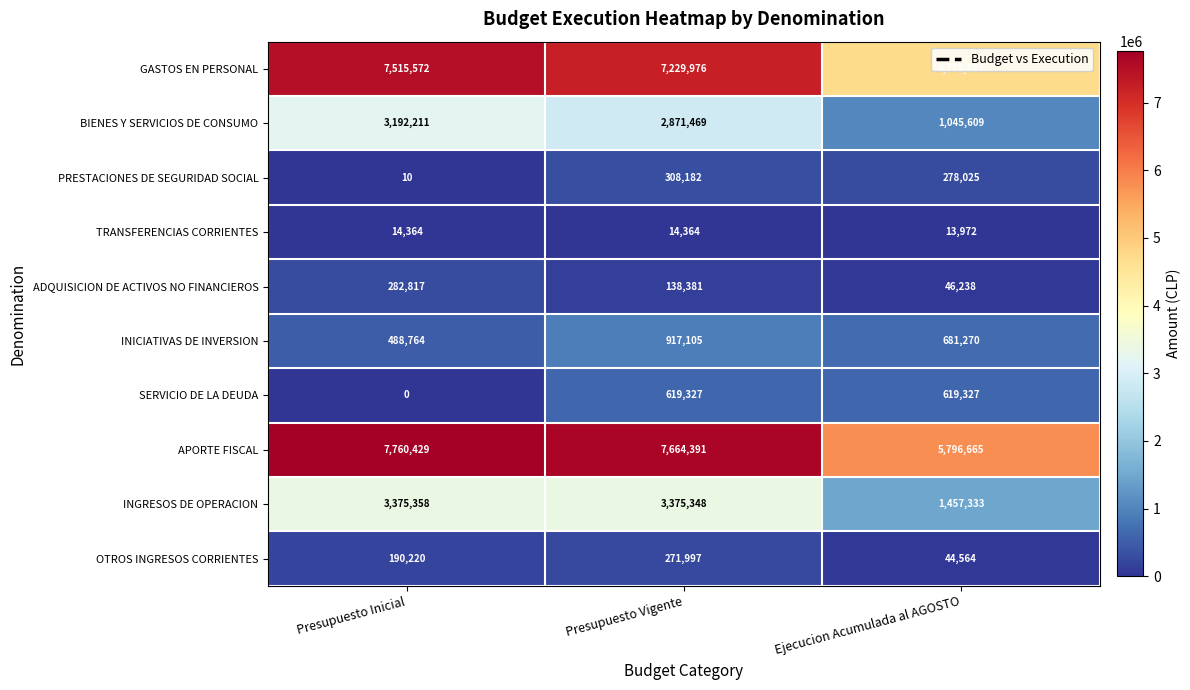

How many categories are shown in the chart?

3